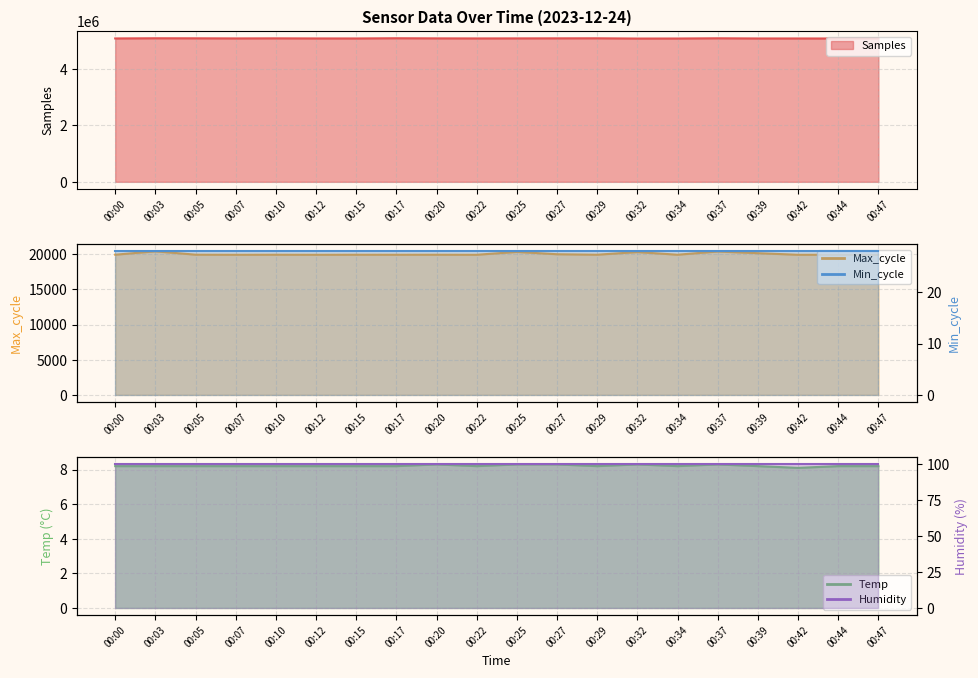

True or false: Samples and Temp intersect in this chart.

False